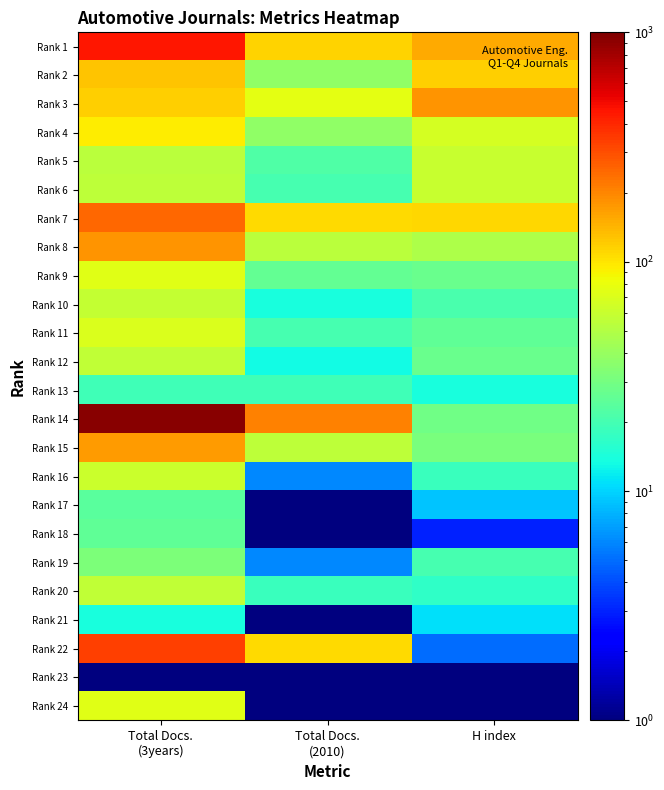

What is the spread (max minus min) of values at Total Docs.
(3years)?

930.5